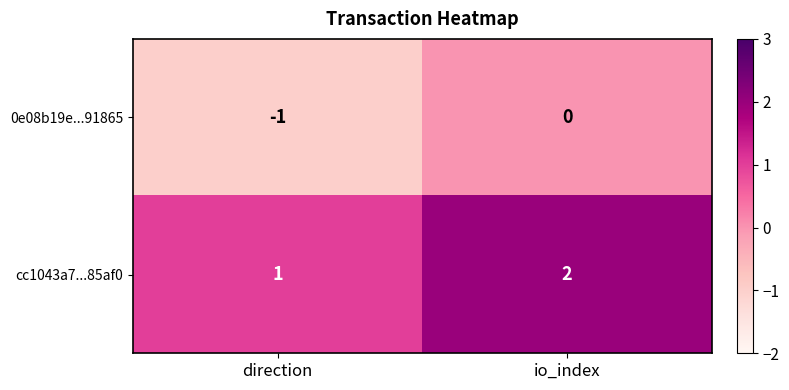

At which label is cc1043a7...85af0 closest to 1?

direction